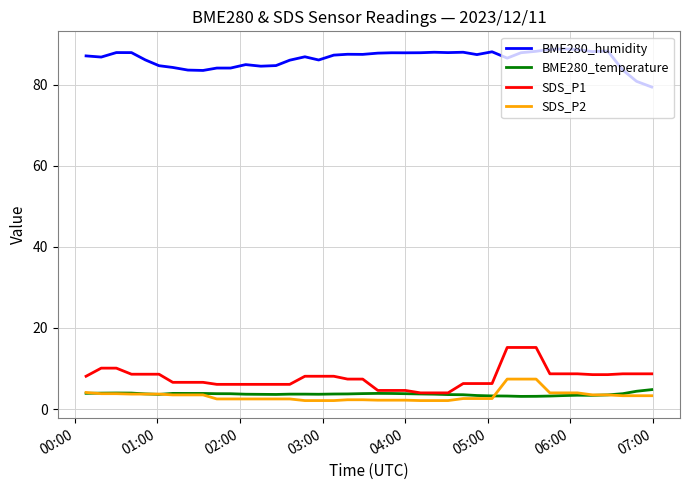

What is the maximum value for SDS_P2?

7.4